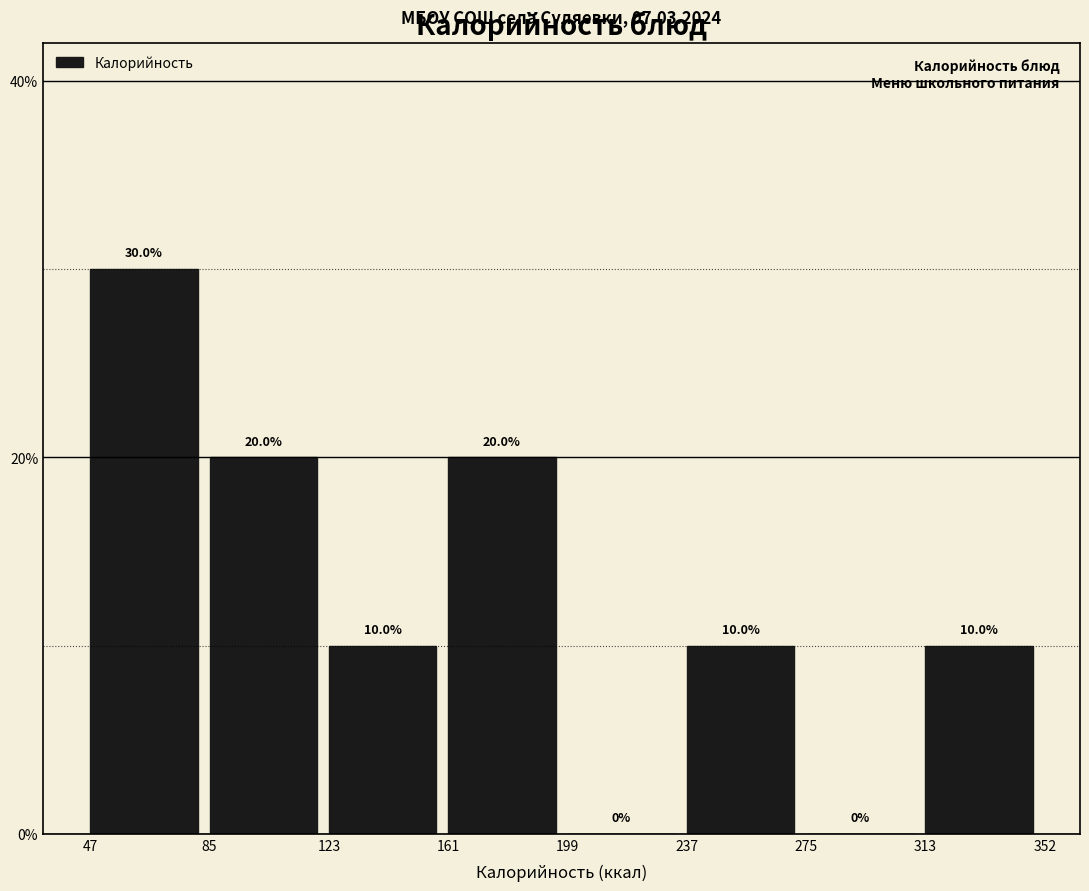

Over which range of the x-axis is the bar tallest?

47 to 85